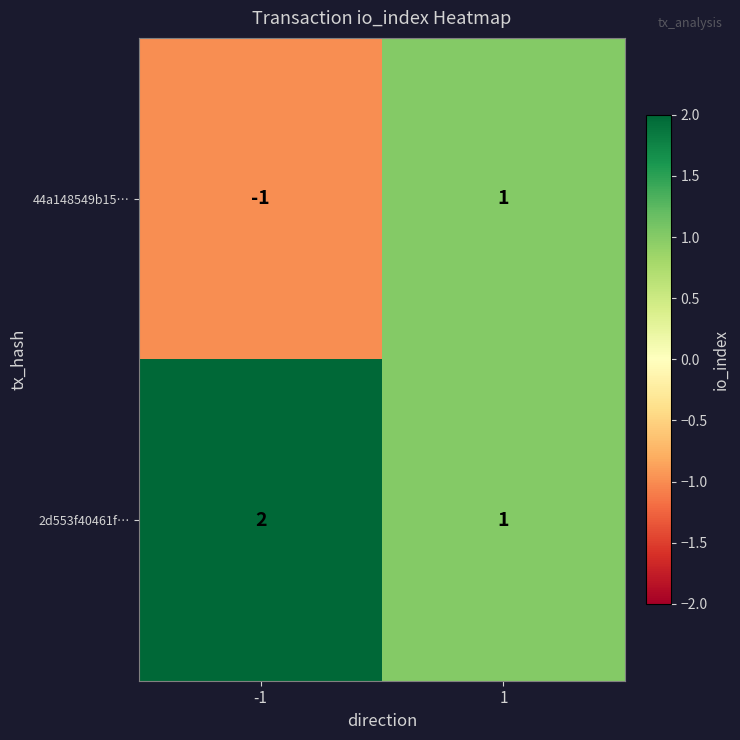

Which series changed the most between -1 and 1?

44a148549b15…